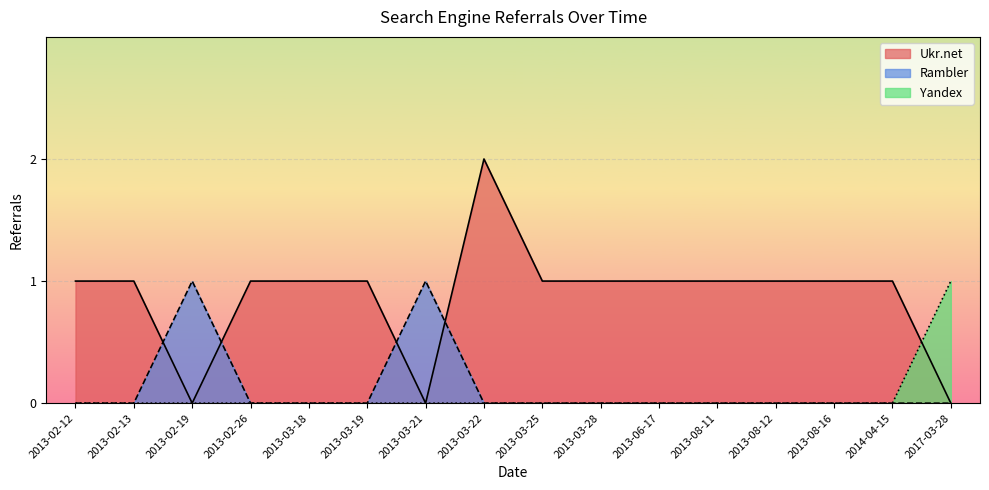

The value of Rambler at 2013-08-16 is 1. True or false?

False